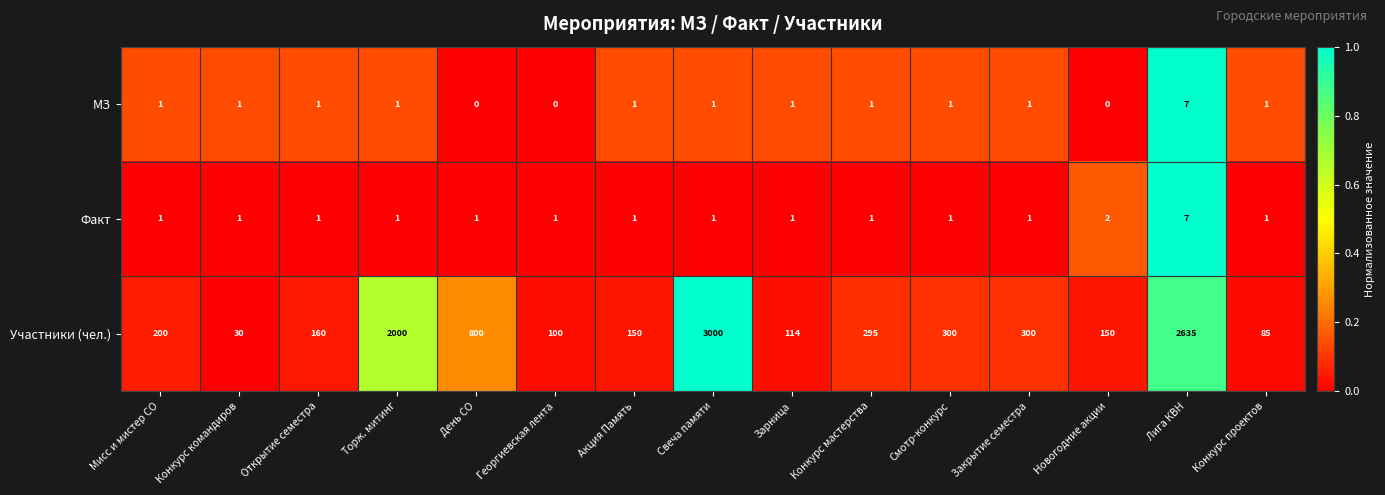

Is it true that Участники (чел.) equals 114 at Зарница?

True